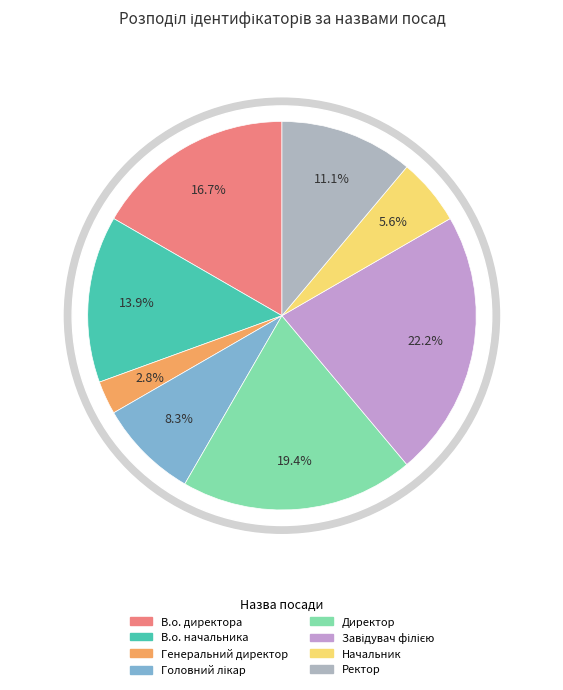

Count the number of slices in the pie.

8